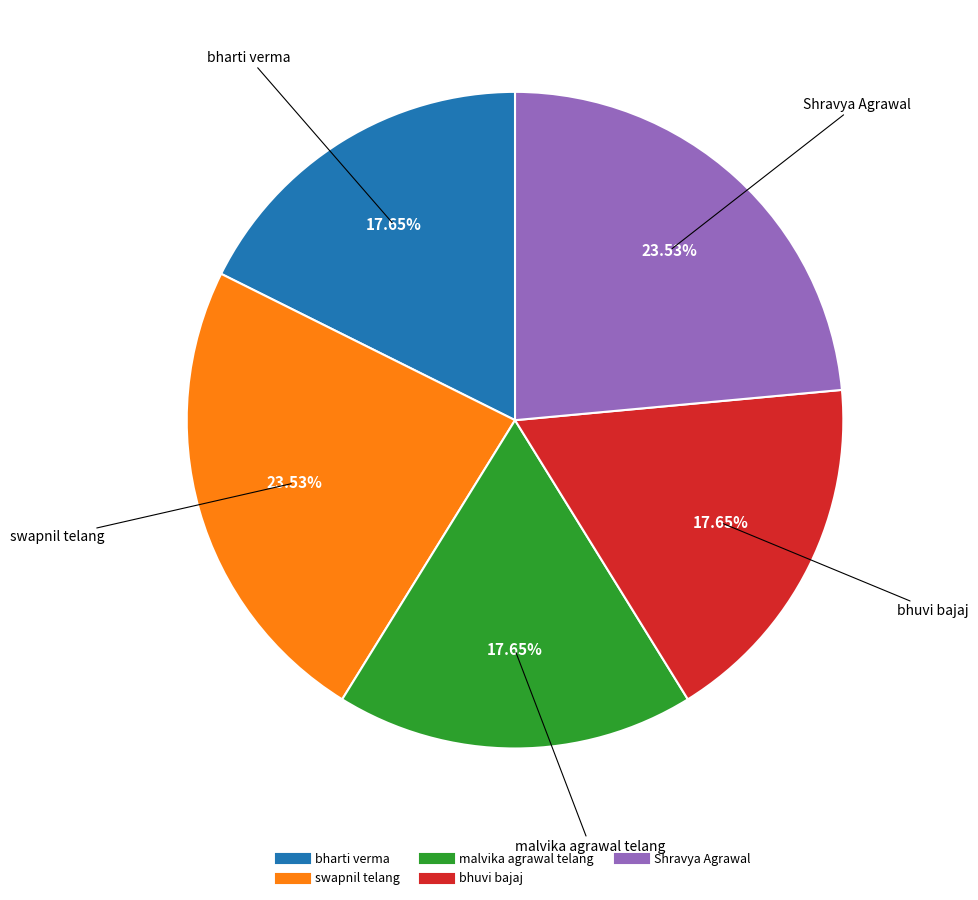

To the nearest percent, what portion does bharti verma represent?

18%